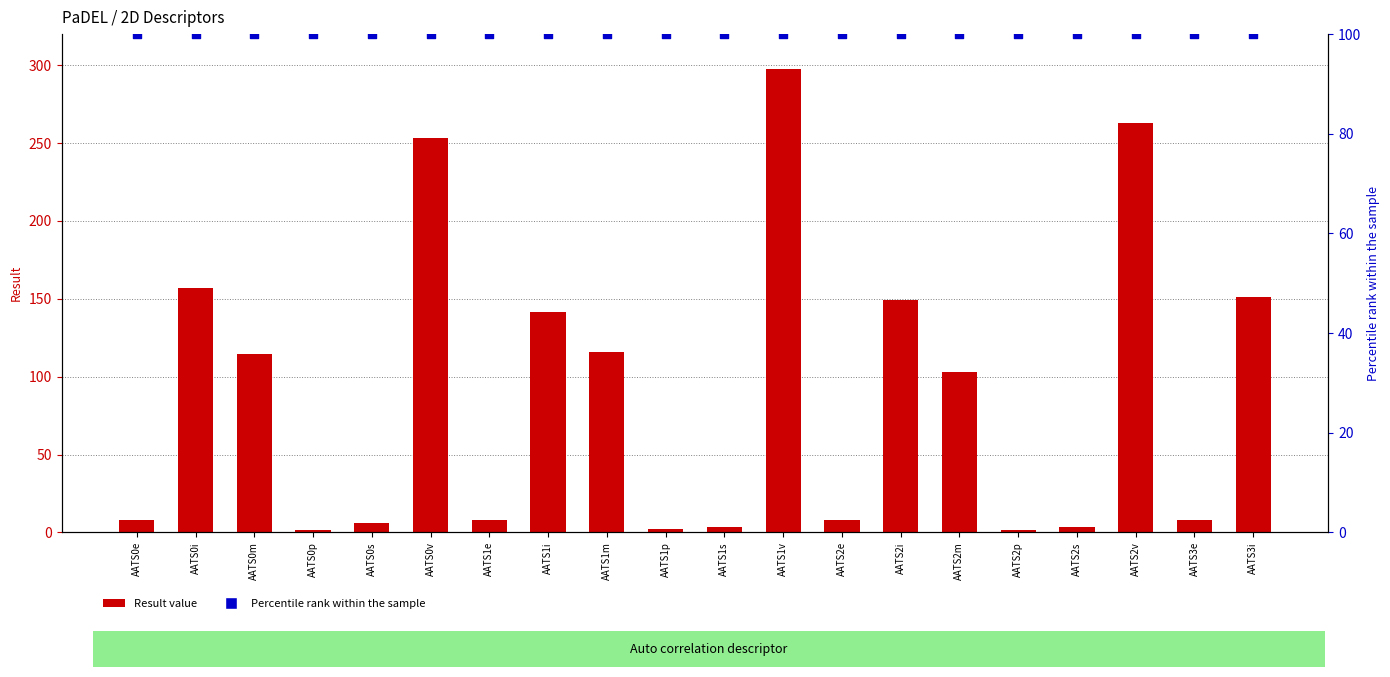

At which category is the sum across all series the highest?

AATS1v